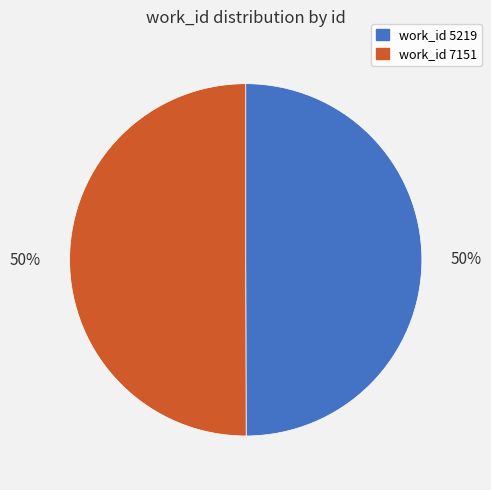

To the nearest percent, what is the average slice percentage?

50%